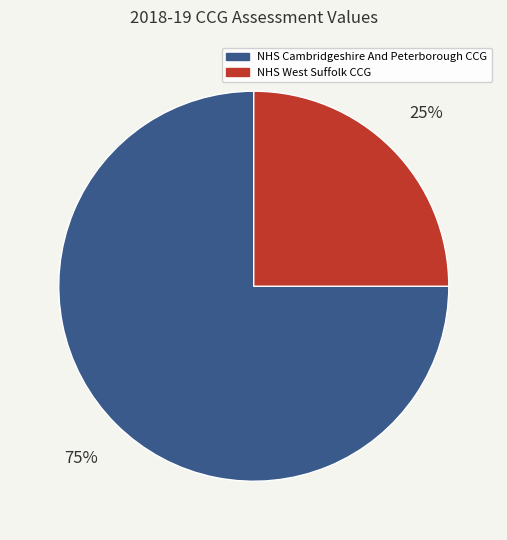

Do NHS West Suffolk CCG and NHS Cambridgeshire And Peterborough CCG together represent more than half of the pie?

Yes